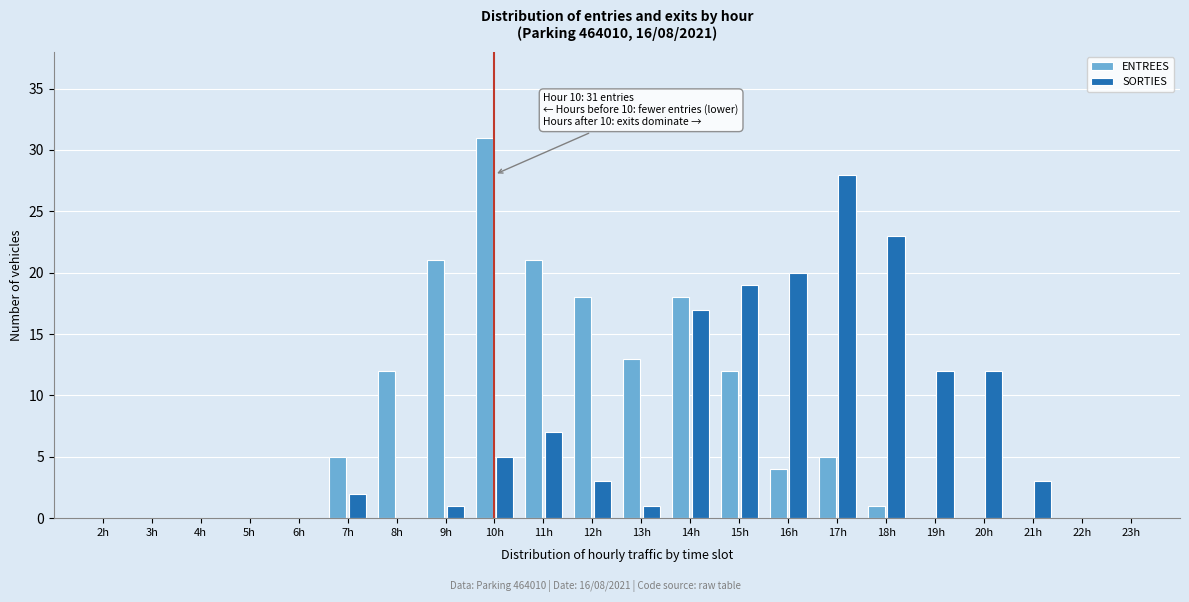

Between 2h and 16h, which series saw the biggest shift?

SORTIES